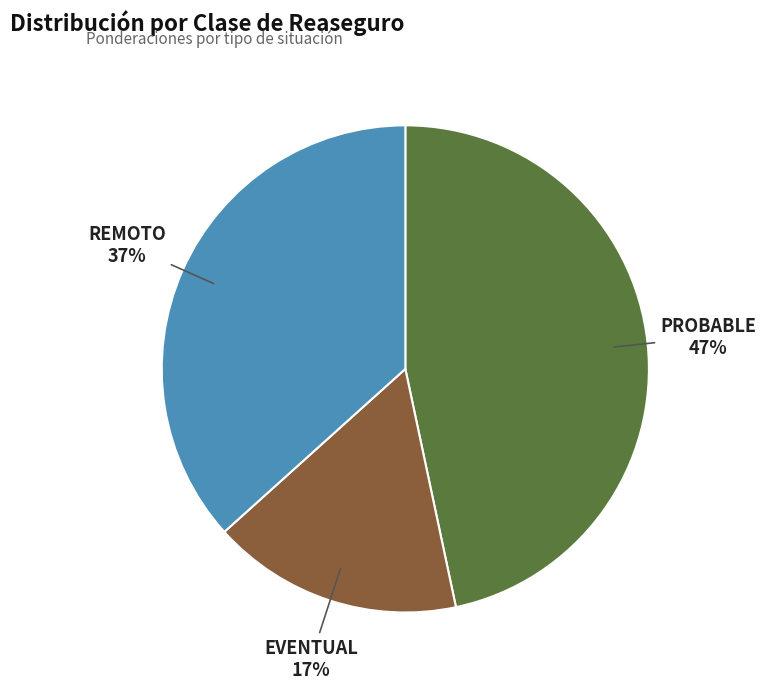

True or false: REMOTO accounts for 37% of the total.

True